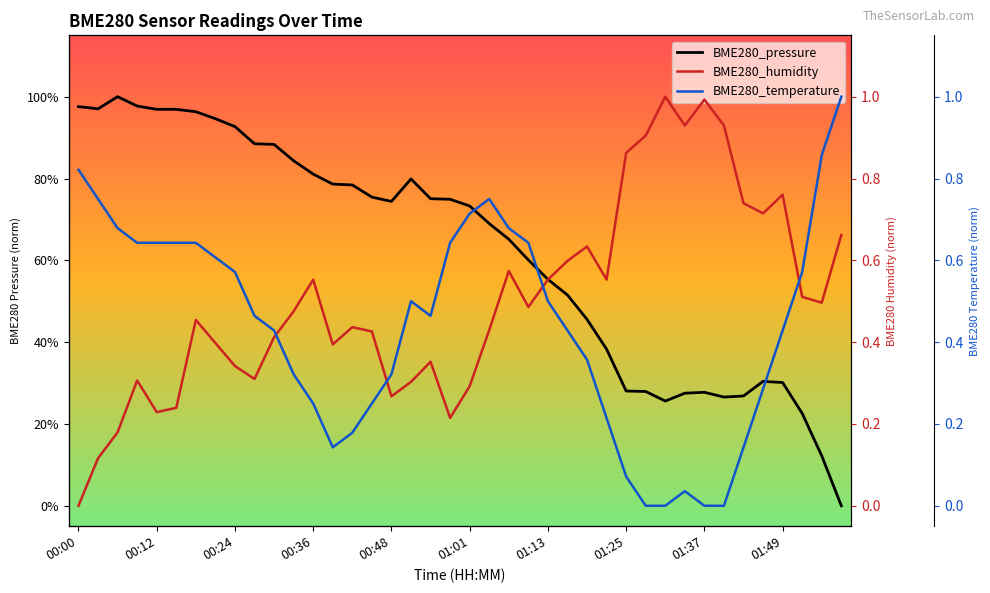

What is the average value of the BME280_pressure series?

0.6